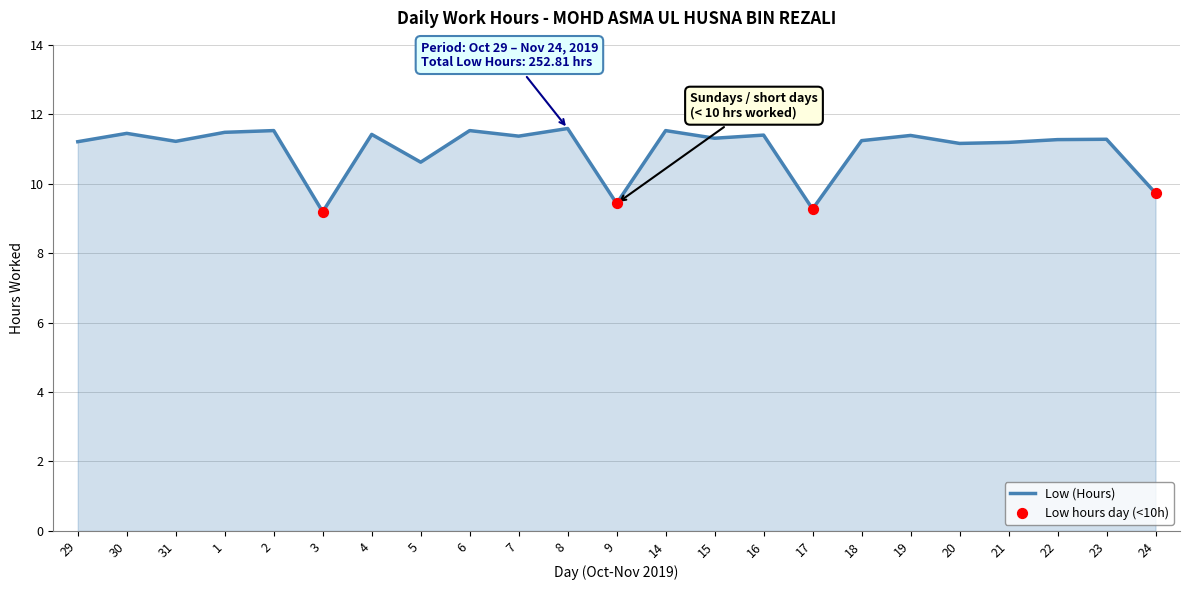

What is the ratio of the value at 19 to the value at 9?

1.2